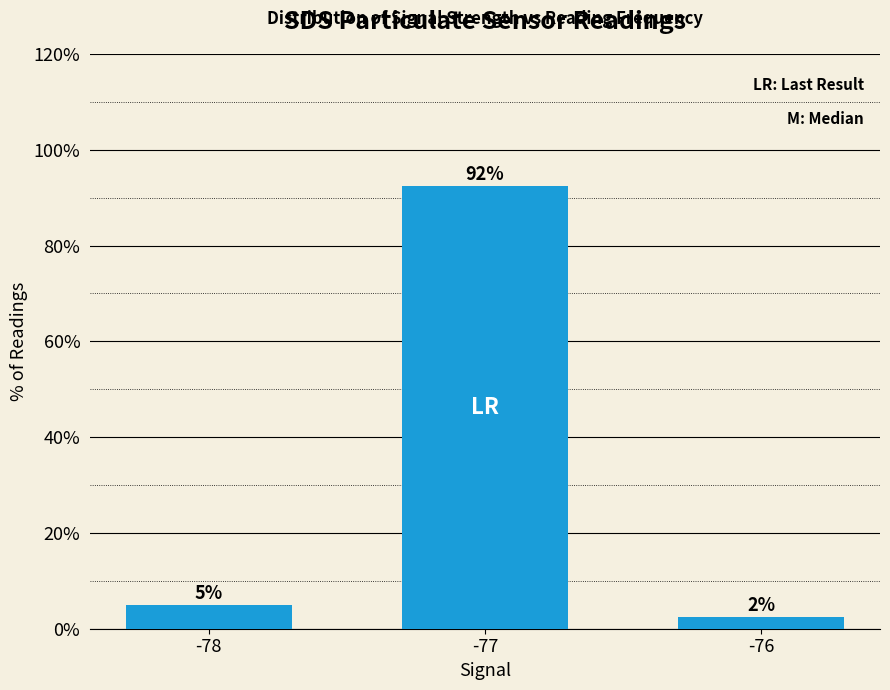

What is the value of the 2nd bar from the left?

92.5